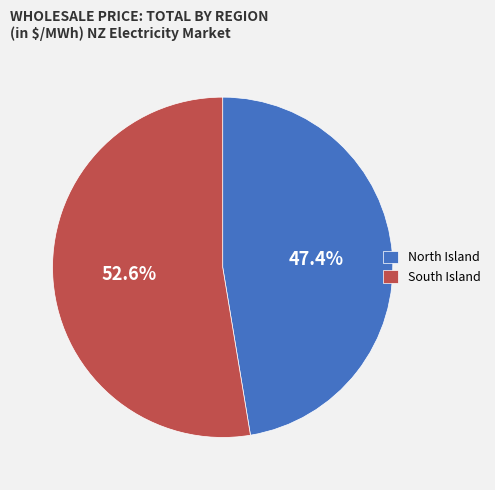

To the nearest percent, what is the difference between the largest and smallest slice percentages?

5%